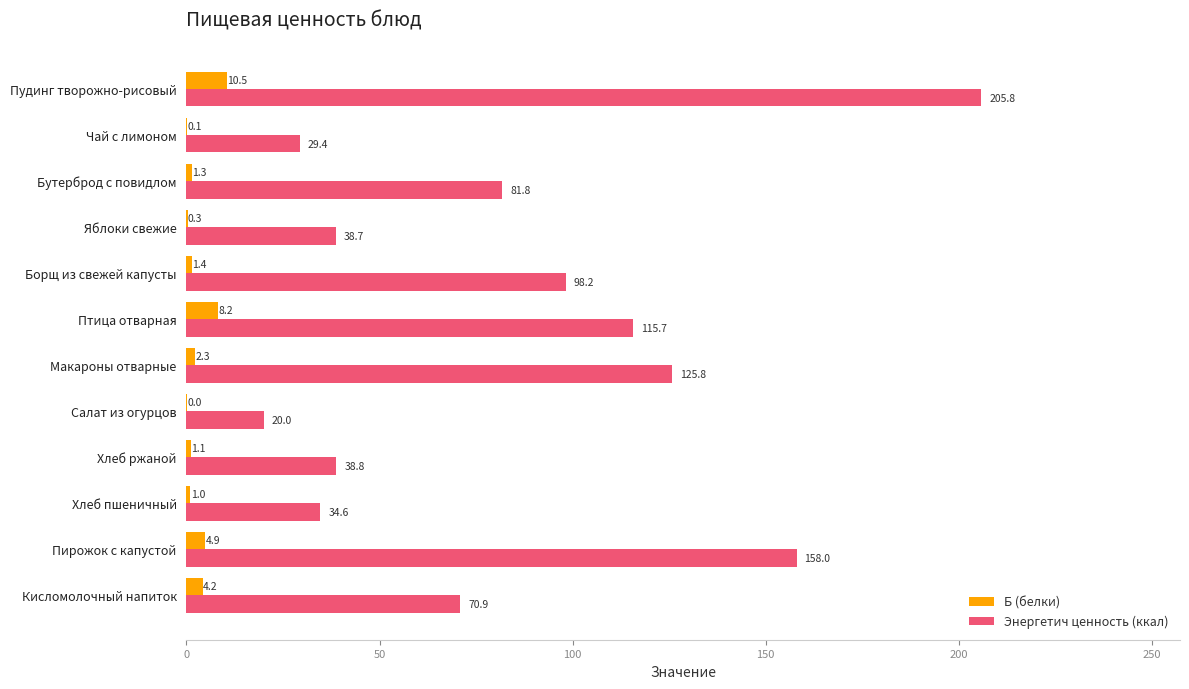

Which series has the largest range (max minus min)?

Энергетич ценность (ккал)